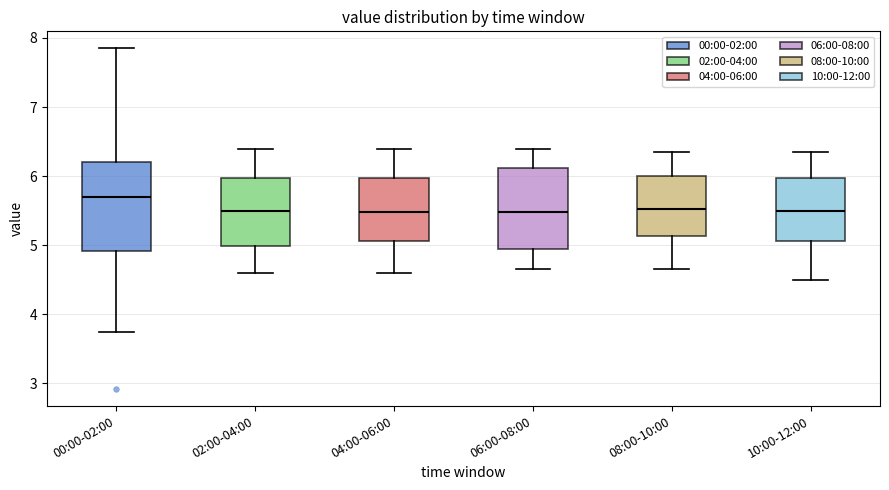

Reading left to right, transcribe this box plot: for each box, give where its median line is, the range the box spans, and where its two whiskers end, as read against the y-axis. The values are not printed on the chart, so give them approximately, as read against the axis.

00:00-02:00: median 5.7, box 4.9 to 6.2, whiskers 3.8 to 7.9
02:00-04:00: median 5.5, box 5.0 to 6.0, whiskers 4.6 to 6.4
04:00-06:00: median 5.5, box 5.1 to 6.0, whiskers 4.6 to 6.4
06:00-08:00: median 5.5, box 5.0 to 6.1, whiskers 4.7 to 6.4
08:00-10:00: median 5.5, box 5.1 to 6.0, whiskers 4.7 to 6.4
10:00-12:00: median 5.5, box 5.1 to 6.0, whiskers 4.5 to 6.4